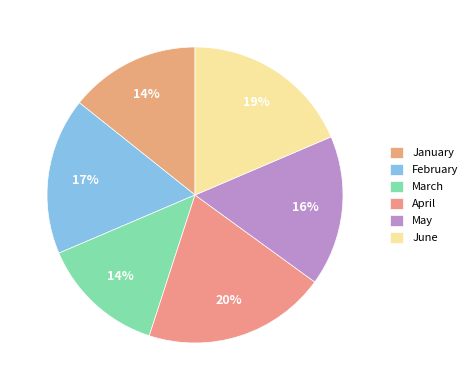

Which slice is the largest?

April